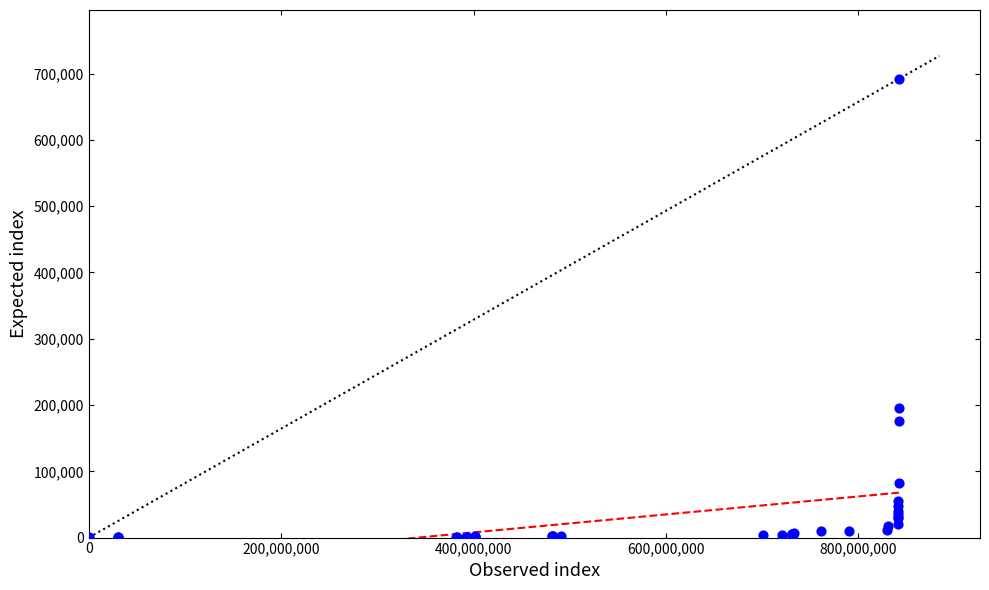

What Y value in the scatter plot is closest to 346165?

195919